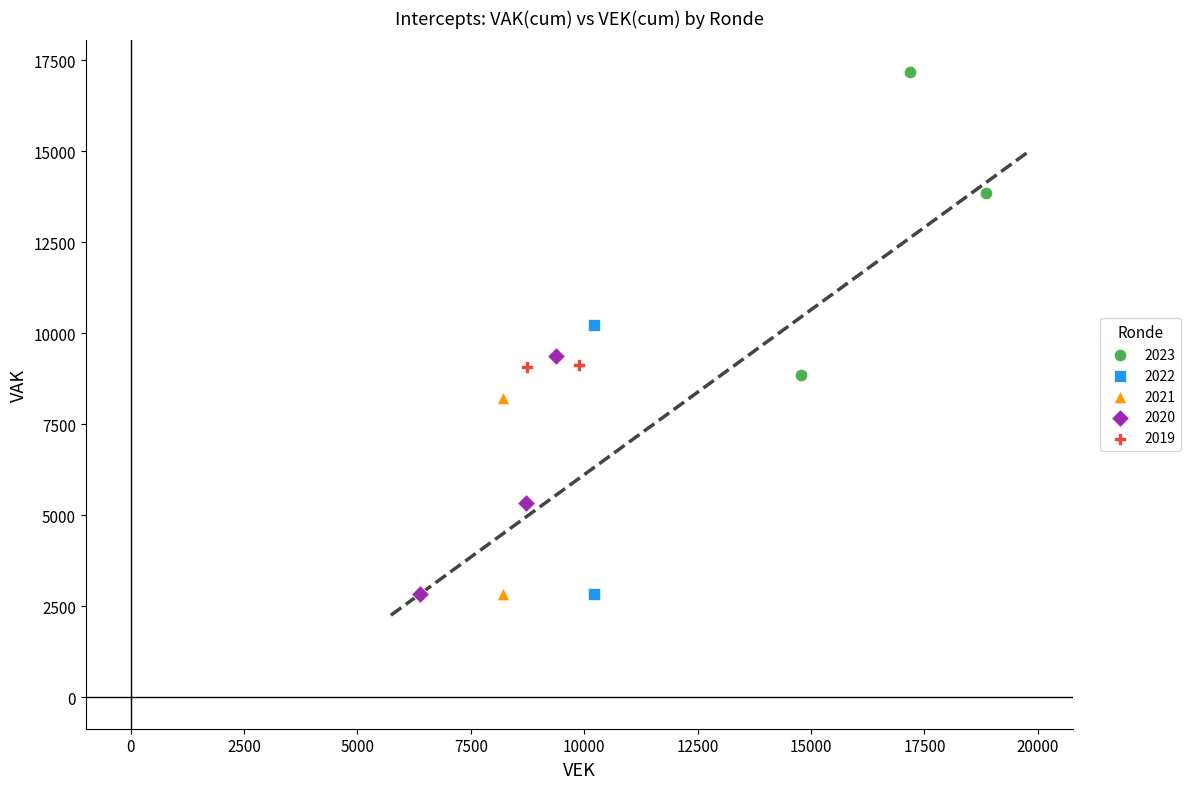

What are all the series names shown in the legend?

2023, 2022, 2021, 2020, 2019